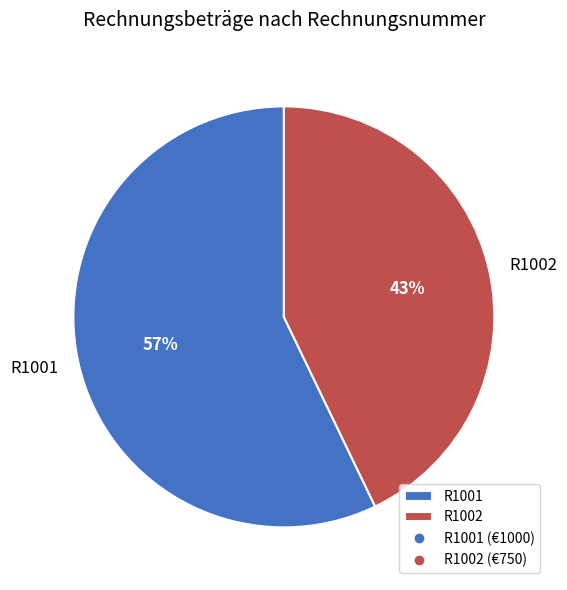

How many slices are in this pie chart?

2